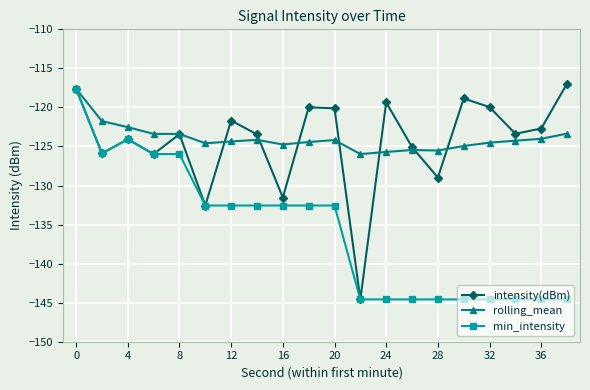

What is the value of the intensity(dBm) point at the 15th from the left?

-129.0